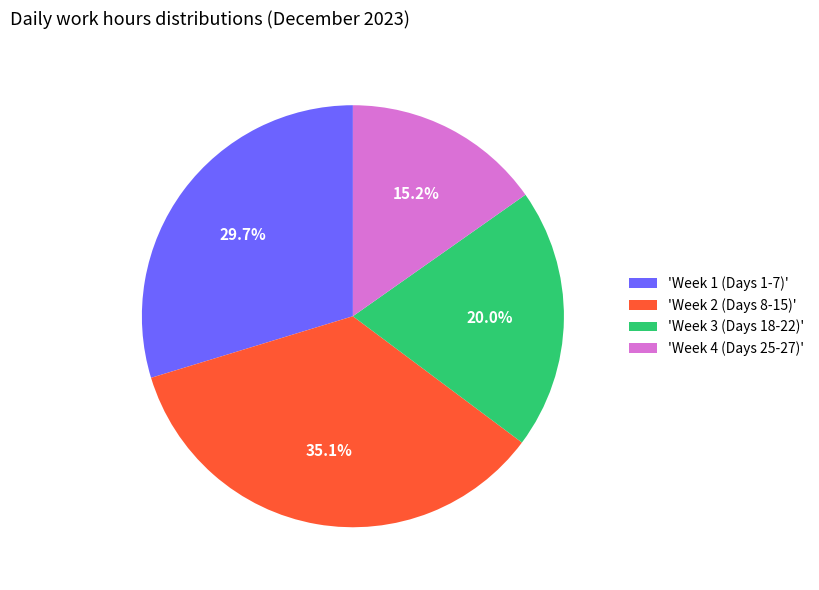

Which category has the biggest portion of the pie?

'Week 2 (Days 8-15)'